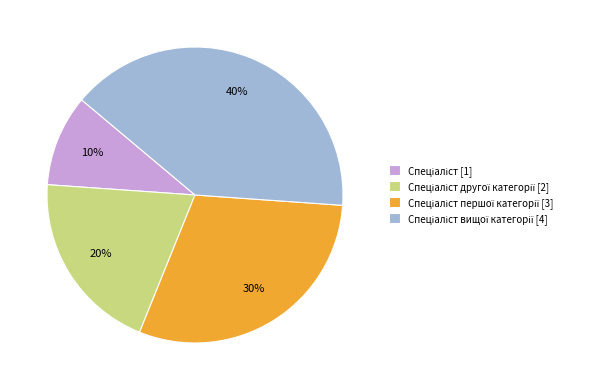

To the nearest percent, what is the difference between the largest and smallest slice percentages?

30%